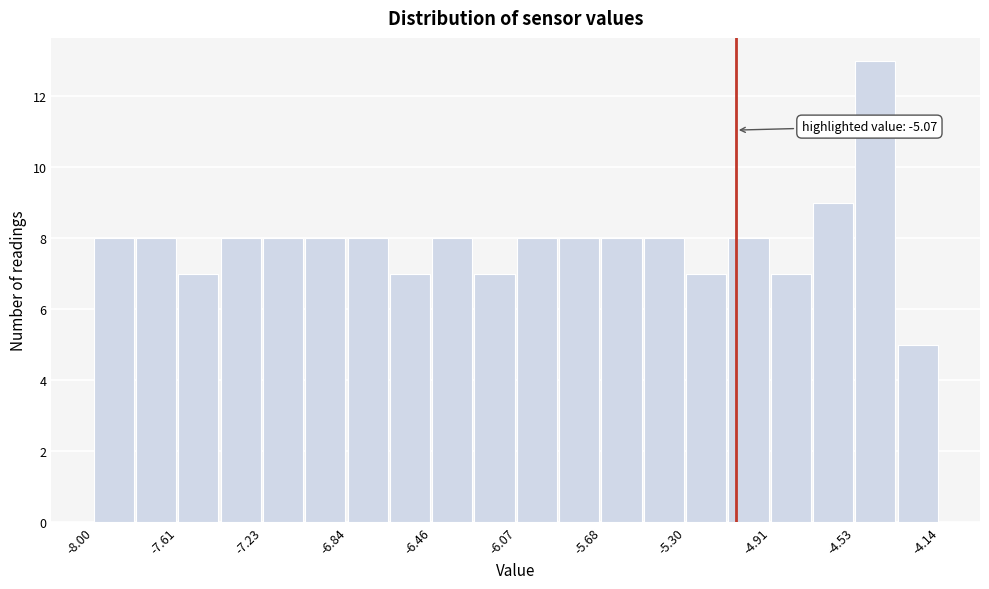

Read against the x-axis, roughly where is the centre of the tallest bar?

-4.45